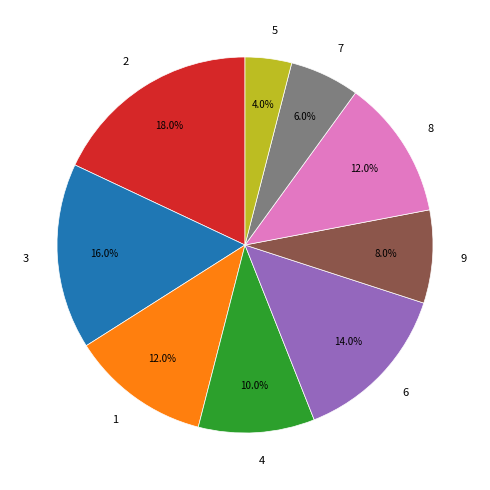

To the nearest percent, what is the average slice percentage?

11%